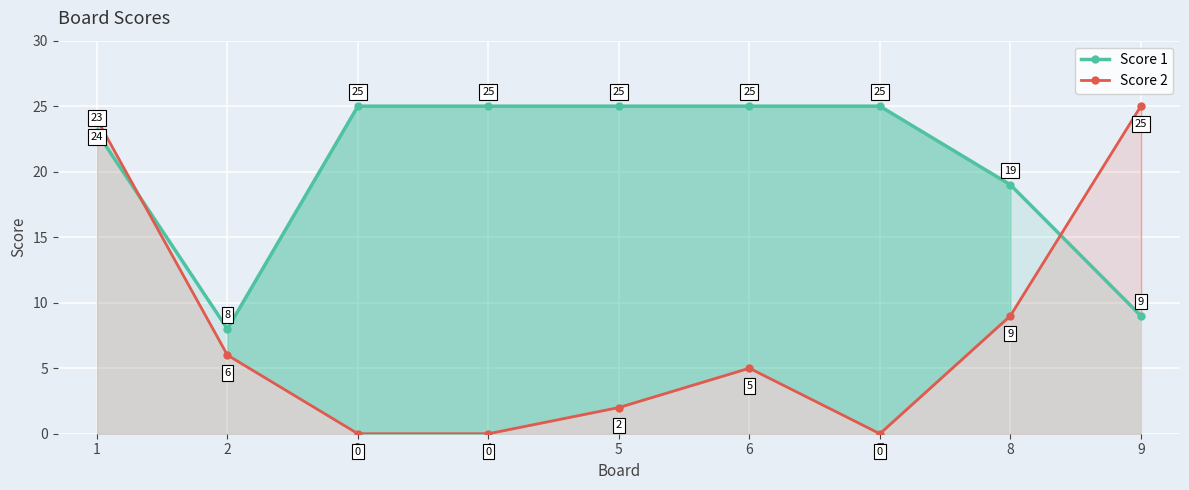

Which series has the largest range (max minus min)?

Score 2